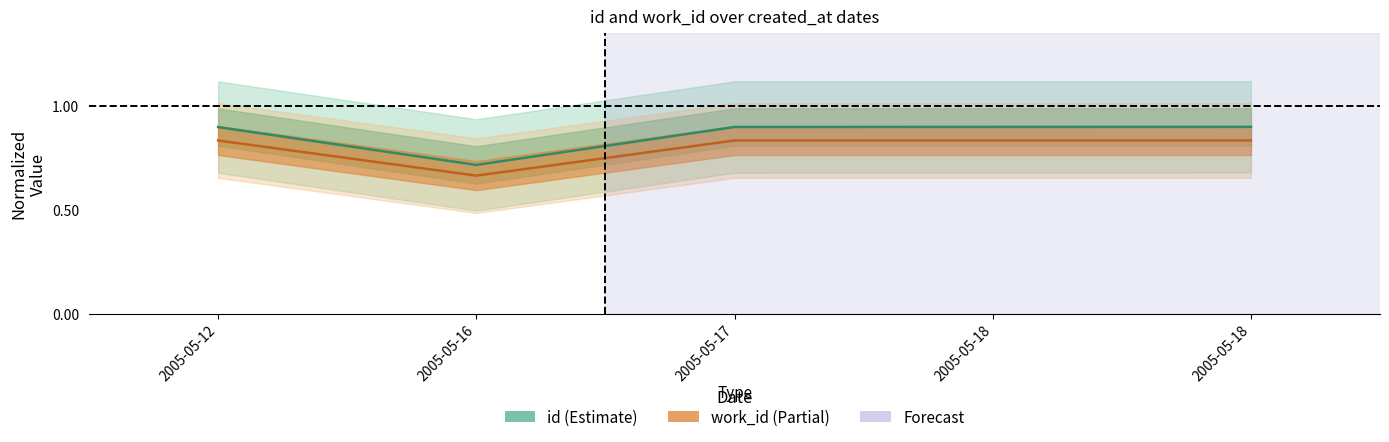

Reading right to left, extract all data points from this chart.

id: 2005-05-18=0.9	2005-05-18=0.9	2005-05-17=0.9	2005-05-16=0.7	2005-05-12=0.9
work_id: 2005-05-18=0.8	2005-05-18=0.8	2005-05-17=0.8	2005-05-16=0.7	2005-05-12=0.8